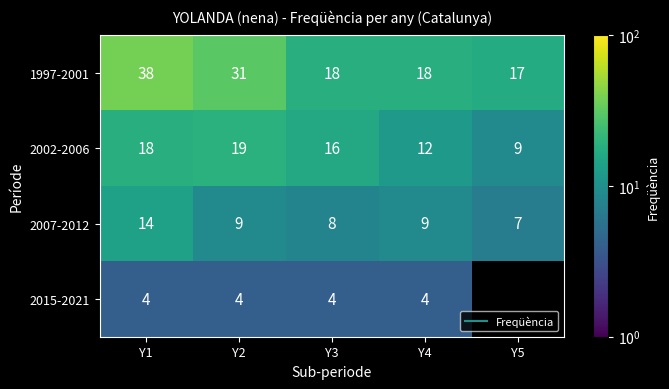

At which label is 1997-2001 closest to 27?

Y2